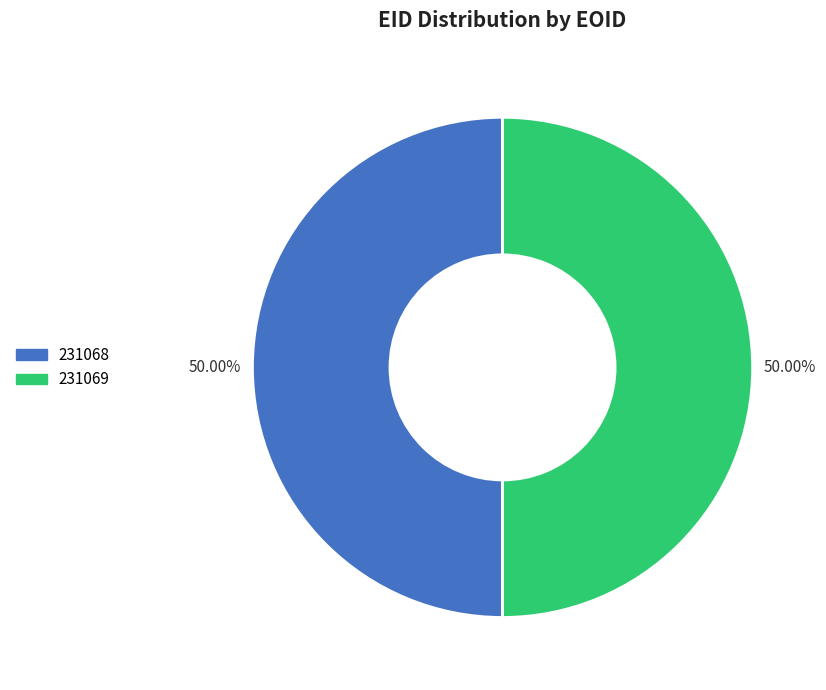

Approximately how many times larger is the value at 231069 compared to 231068?

1.0